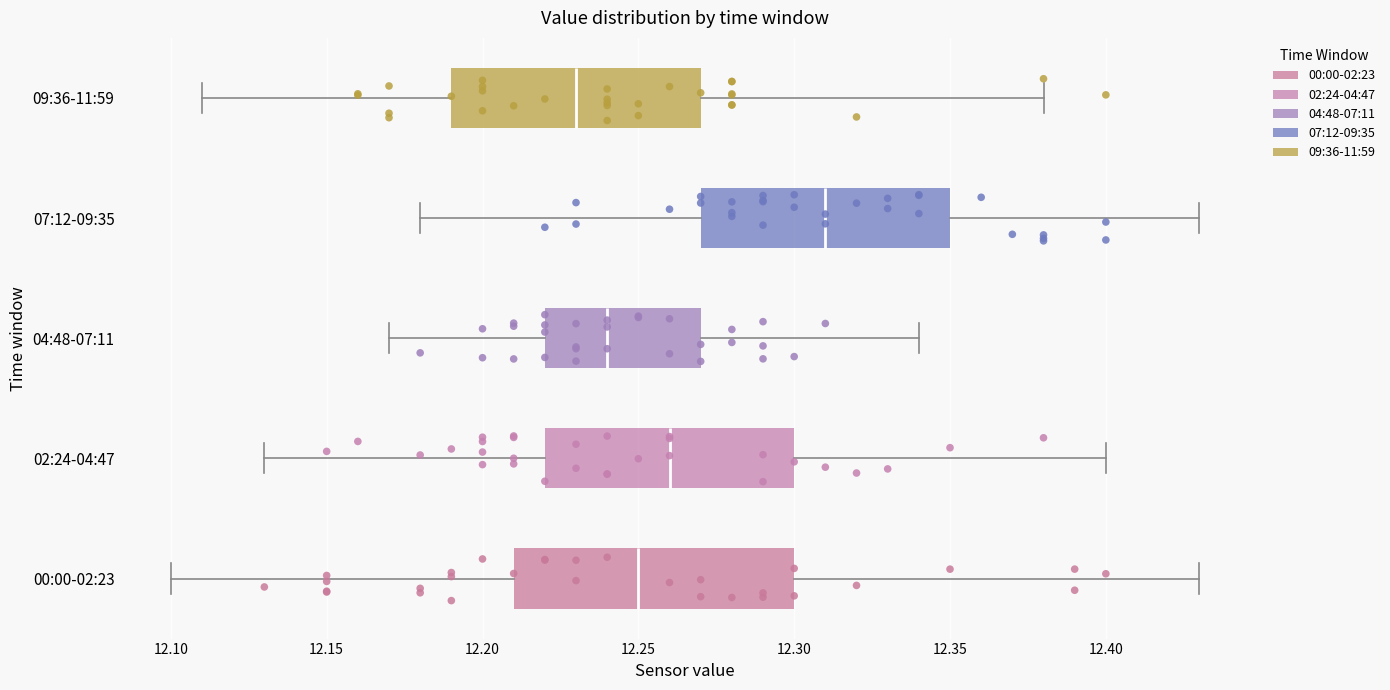

Reading bottom to top, transcribe this box plot: for each box, give where its median line is, the range the box spans, and where its two whiskers end, as read against the x-axis. The values are not printed on the chart, so give them approximately, as read against the axis.

00:00-02:23: median 12.25, box 12.21 to 12.30, whiskers 12.10 to 12.43
02:24-04:47: median 12.26, box 12.22 to 12.30, whiskers 12.13 to 12.40
04:48-07:11: median 12.24, box 12.22 to 12.27, whiskers 12.17 to 12.34
07:12-09:35: median 12.31, box 12.27 to 12.35, whiskers 12.18 to 12.43
09:36-11:59: median 12.23, box 12.19 to 12.27, whiskers 12.11 to 12.38